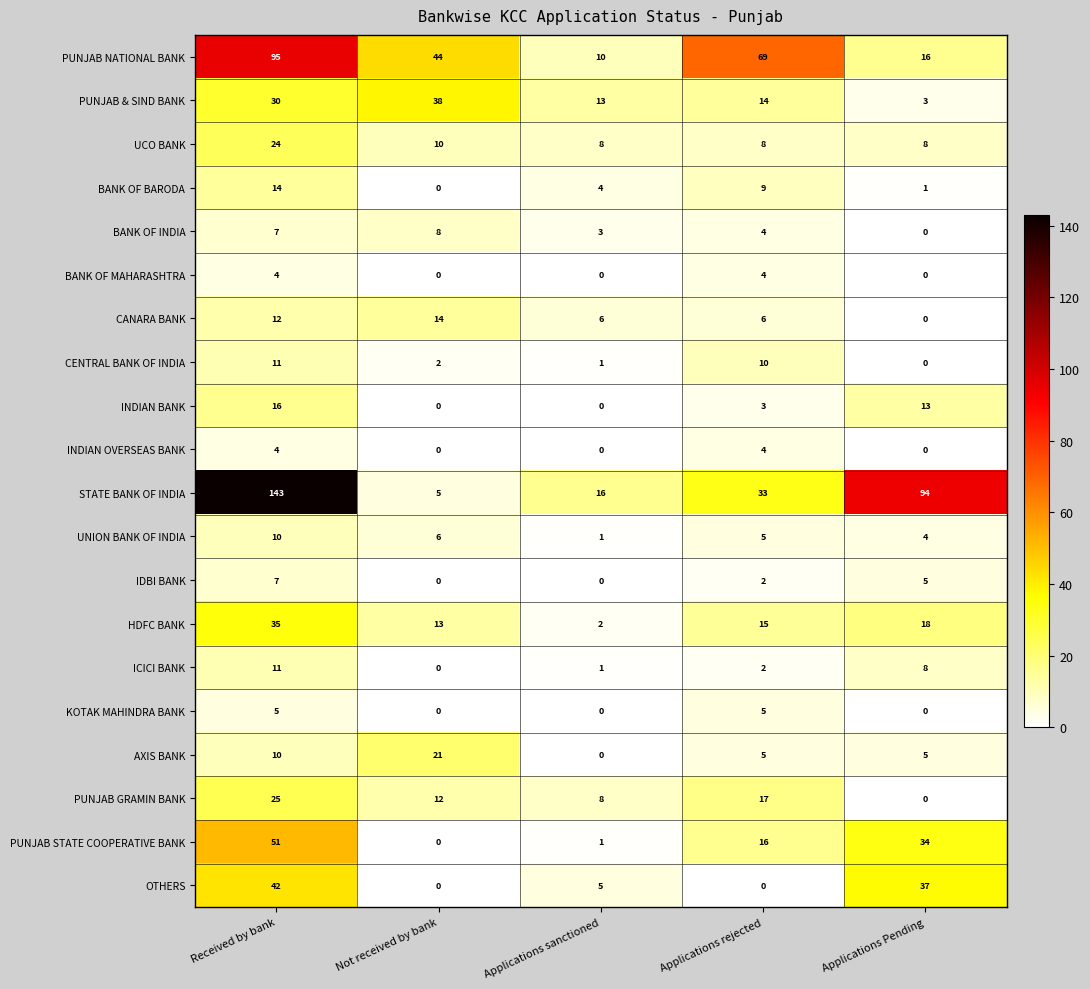

What is the average value of the UNION BANK OF INDIA series?

5